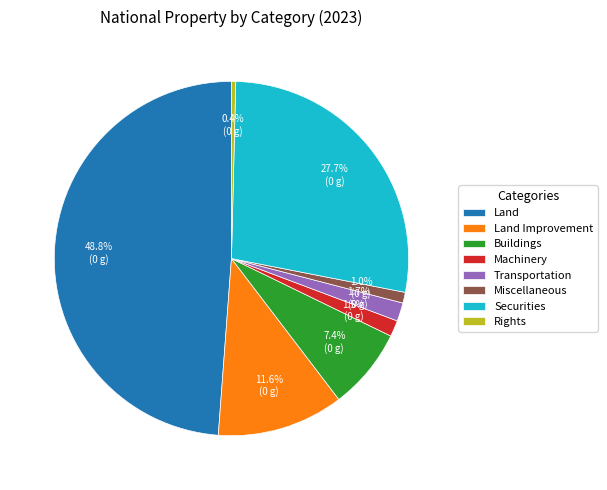

Which slice is the smallest?

Rights